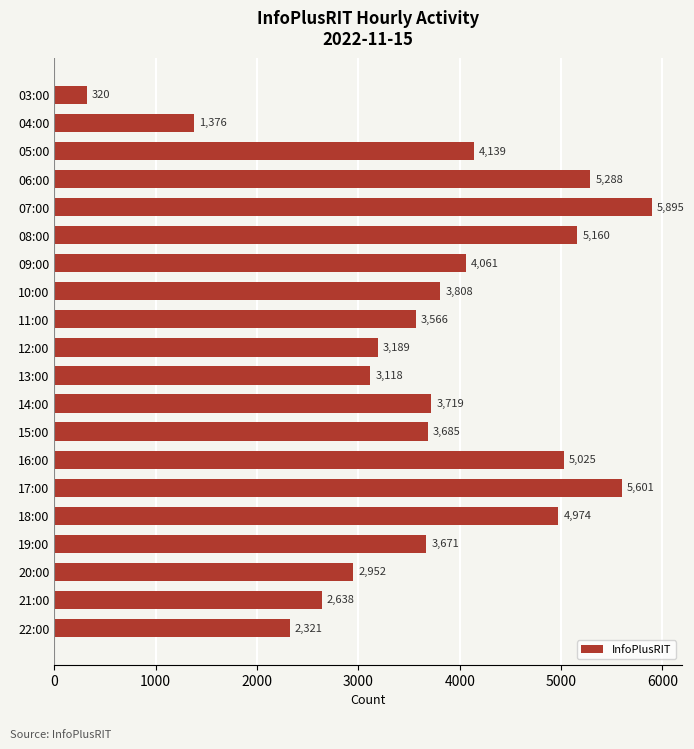

At which label is the value closest to 3107?

13:00